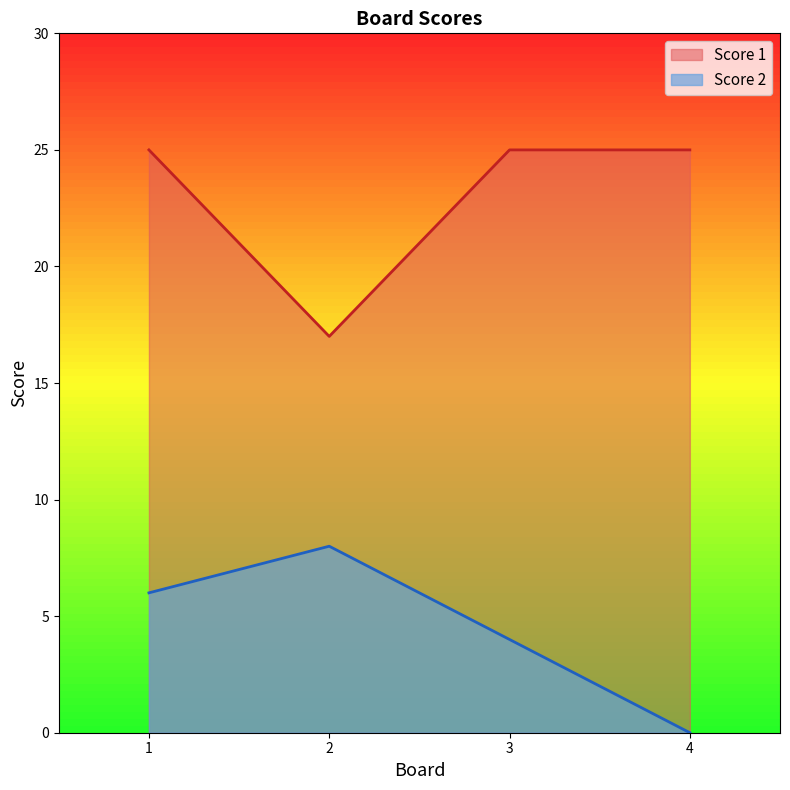

How many values in the Score 2 series are below 6?

2